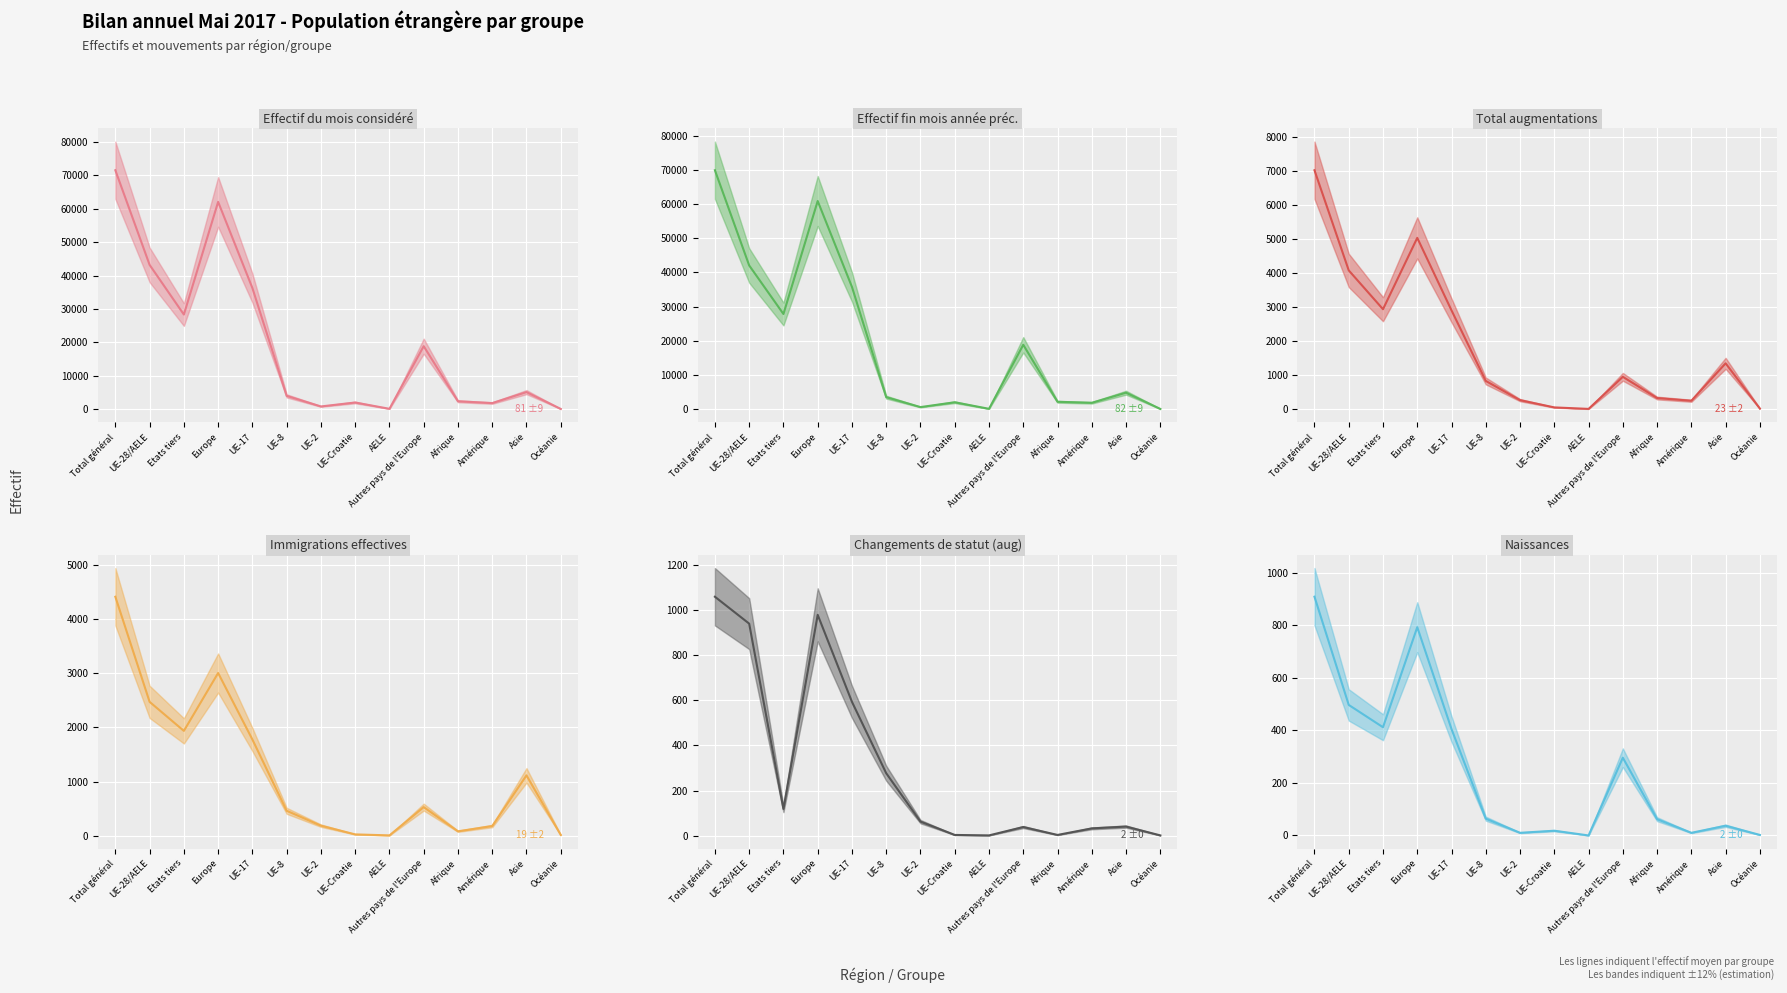

At how many categories does at least one series exceed 70162?

1